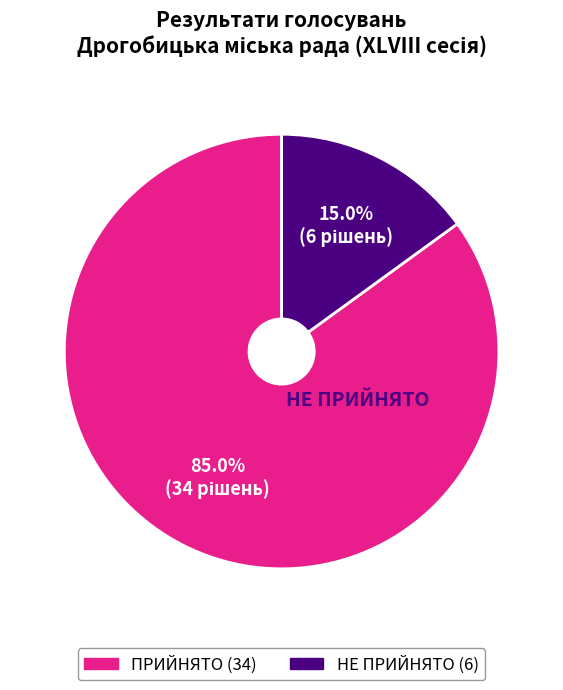

Is the sum of ПРИЙНЯТО and НЕ ПРИЙНЯТО greater than half?

Yes